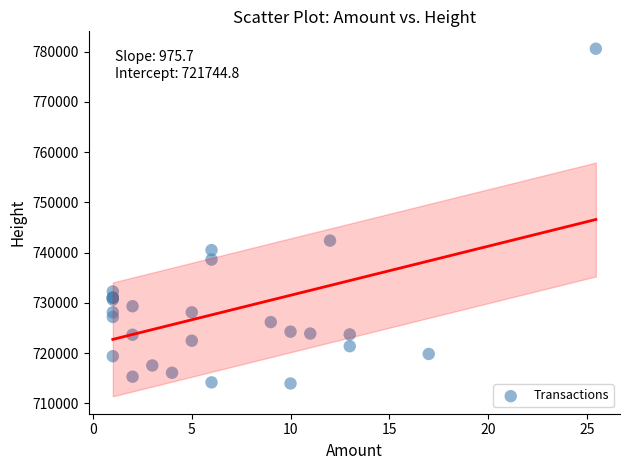

What Y value in the scatter plot is closest to 747267?

742388